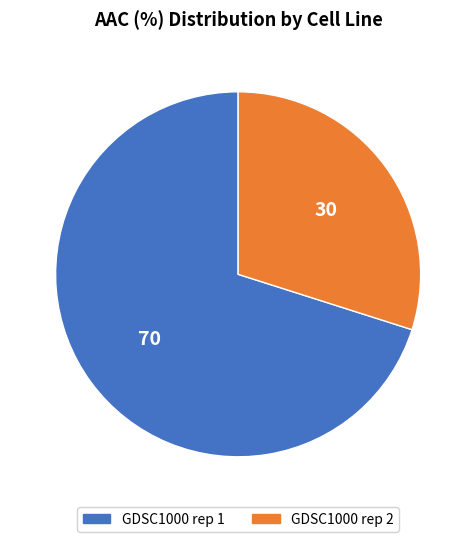

Approximately how many times larger is the value at GDSC1000 rep 2 compared to GDSC1000 rep 1?

0.4